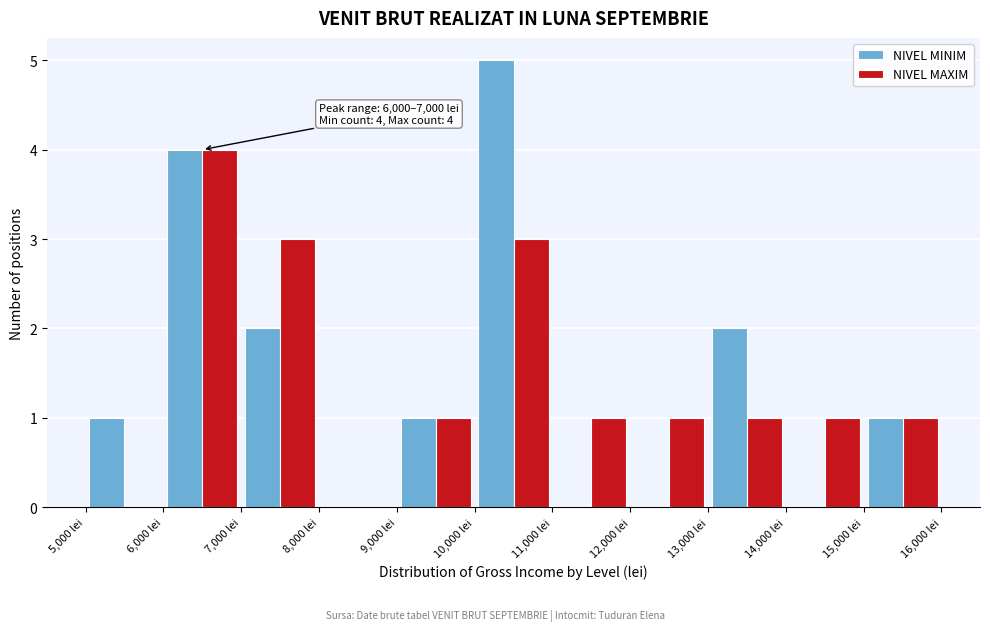

In the NIVEL MINIM series, which range on the x-axis has the tallest bar?

10000 to 11000